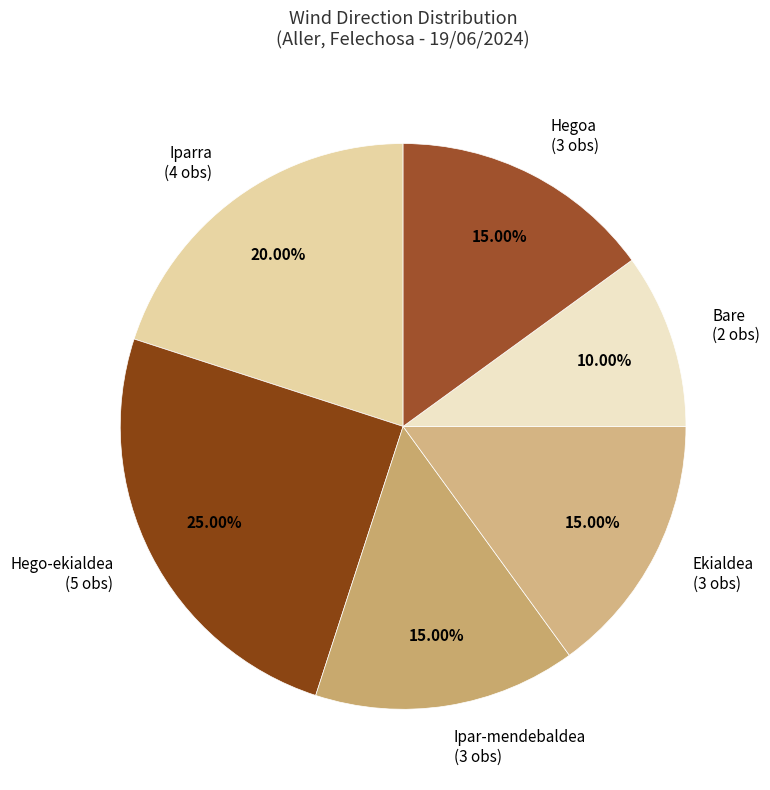

To the nearest percent, what portion does Ipar-mendebaldea represent?

15%